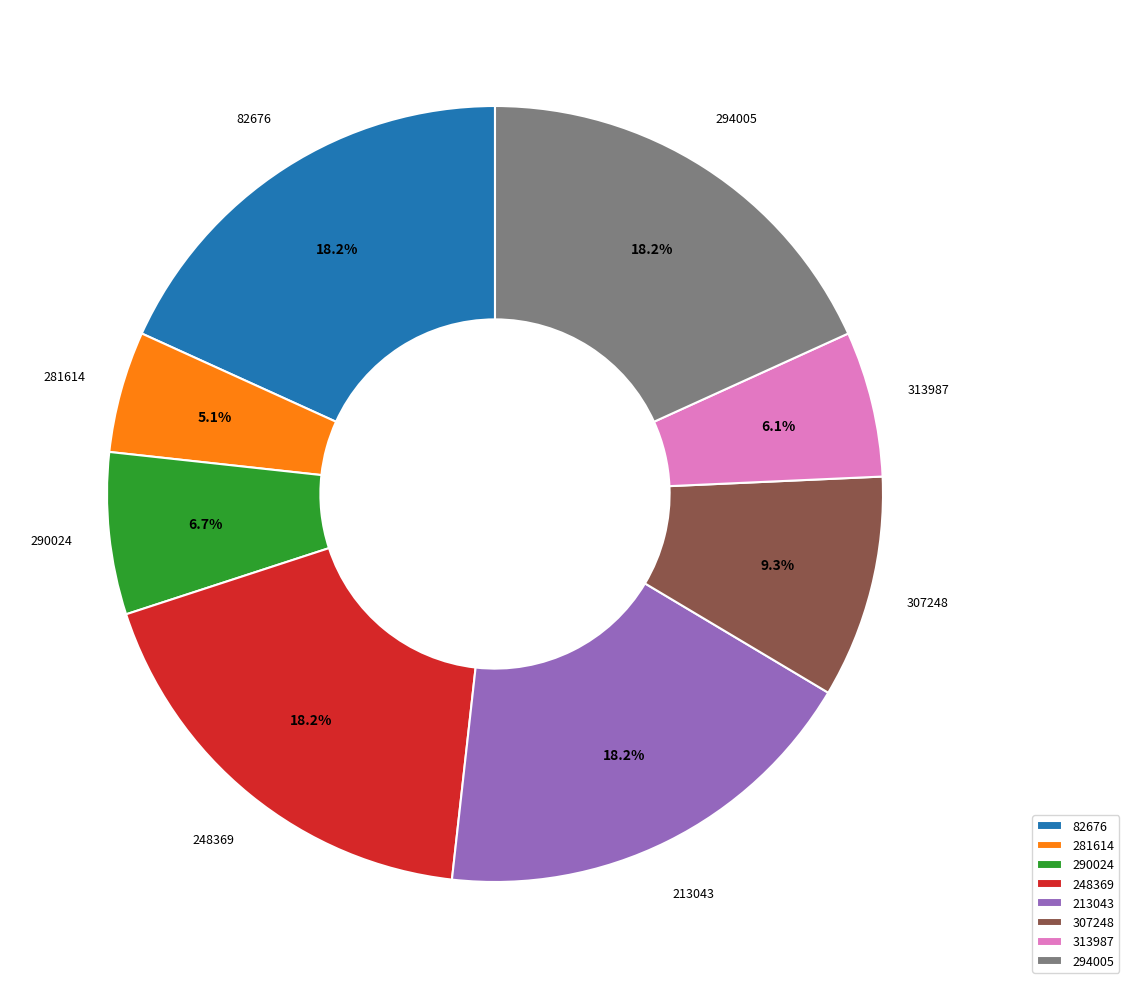

Which has a higher value, 290024 or 248369?

248369